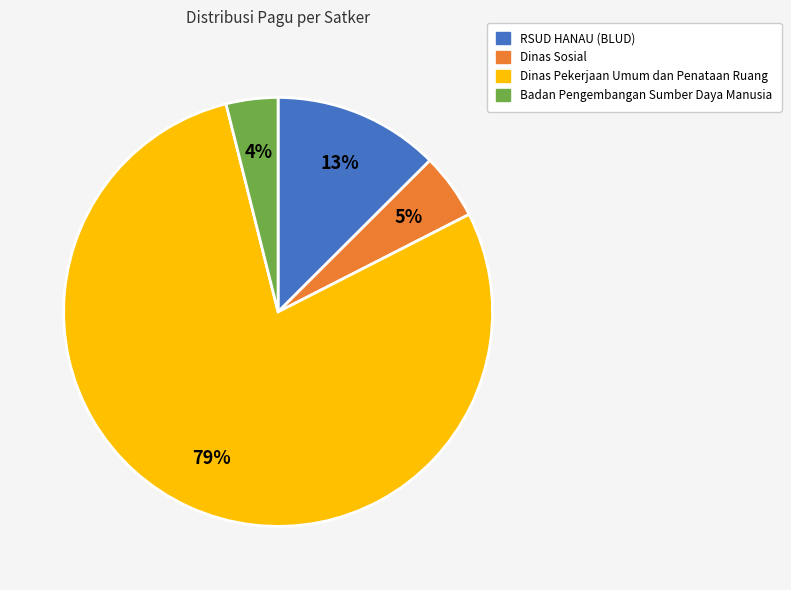

To the nearest percent, what is the average slice percentage?

25%